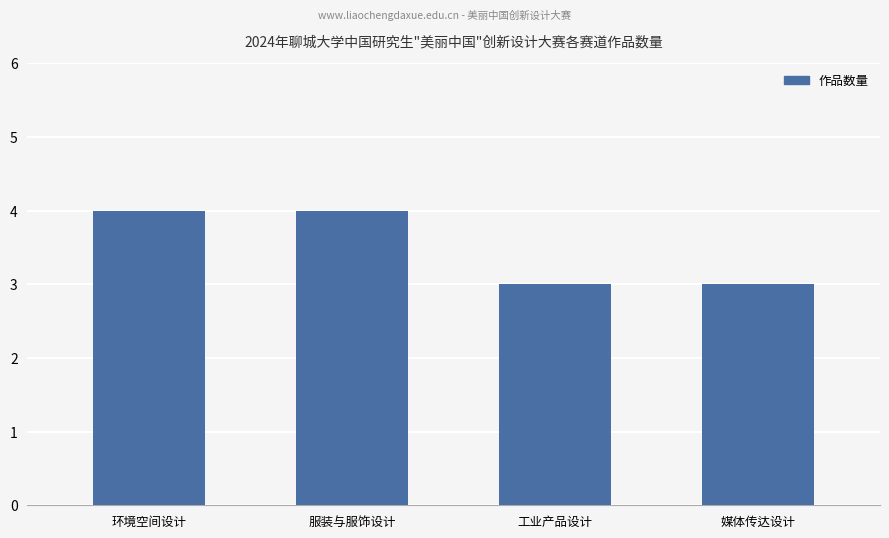

Does the chart contain stacked bars?

No